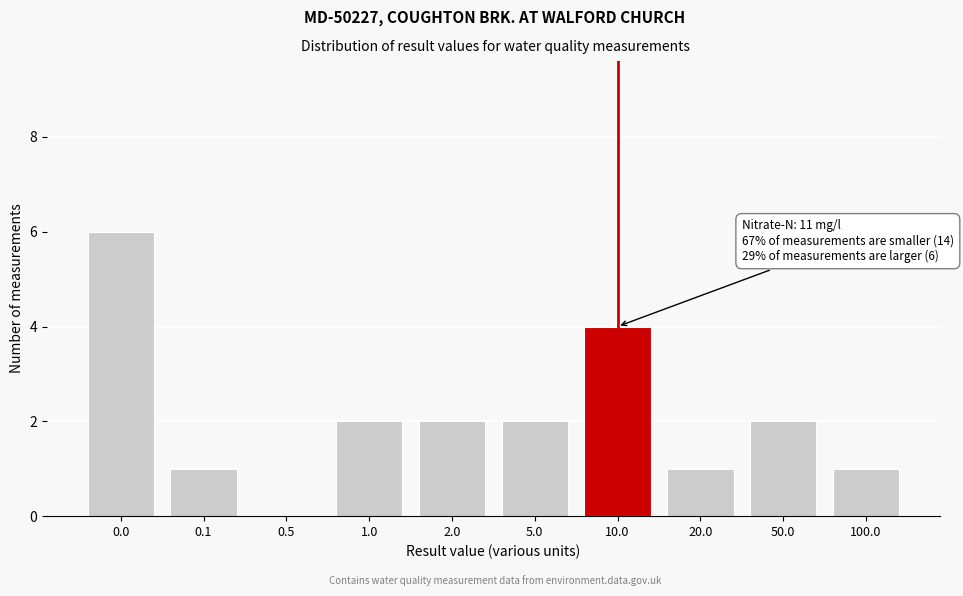

Reading left to right, transcribe all the data shown in this chart.

0.0=6	0.1=1	0.5=0	1.0=2	2.0=2	5.0=2	10.0=4	20.0=1	50.0=2	100.0=1